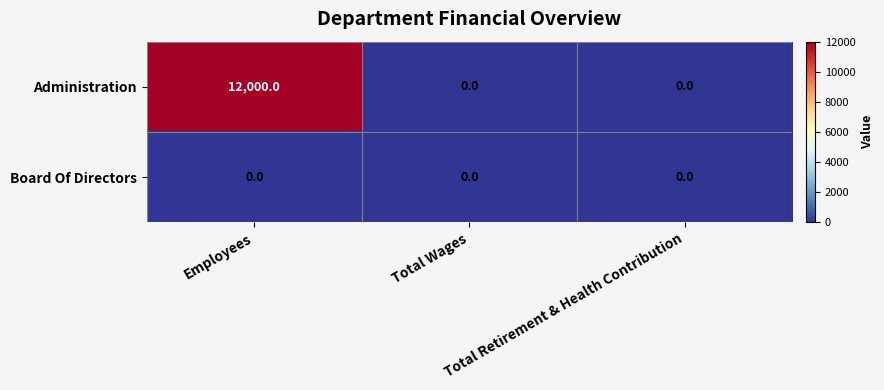

Count the Administration values in the range 0 to 12000.

3